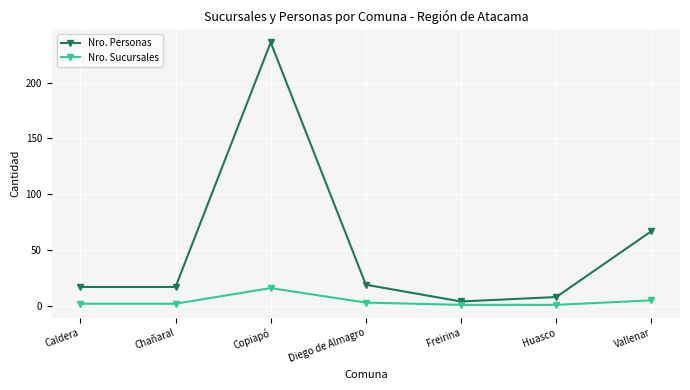

Which category has the highest value in the Nro. Sucursales series?

Copiapó